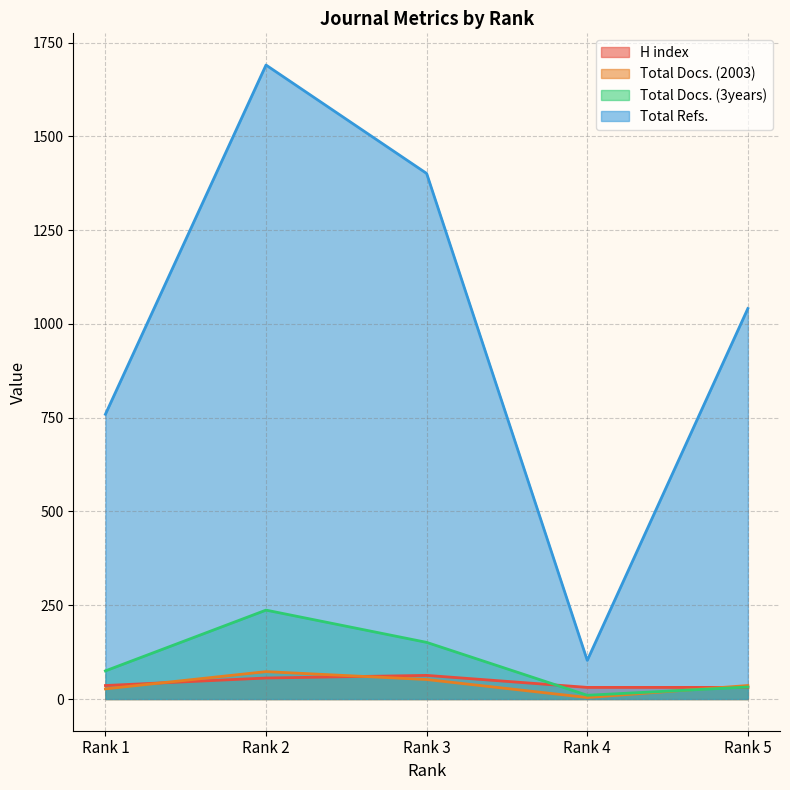

At which label does Total Docs. (3years) first exceed 75?

Rank 2